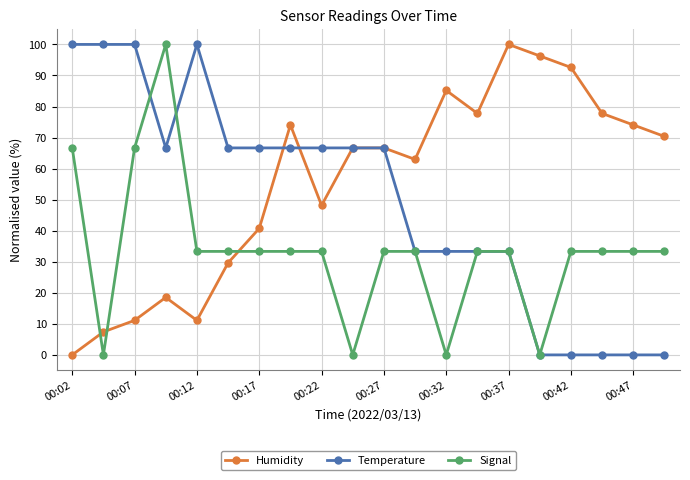

What is the maximum value shown in the chart?

100.0